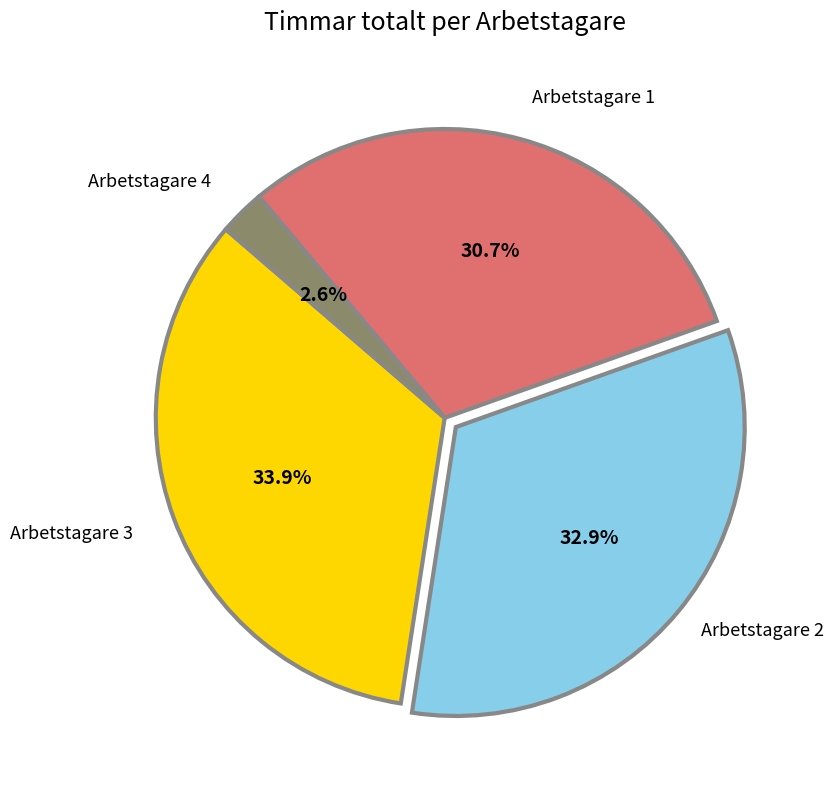

Which category has the biggest portion of the pie?

Arbetstagare 3